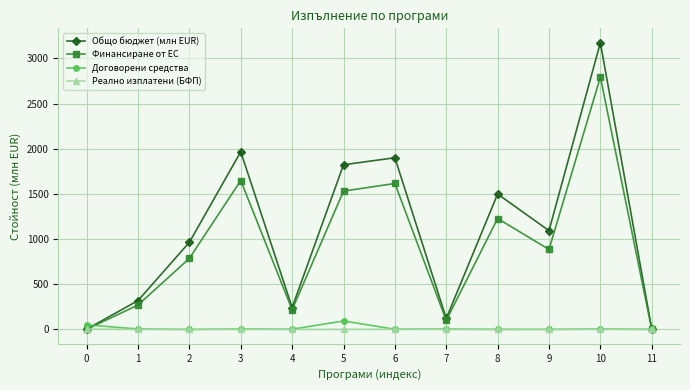

True or false: Договорени средства and Финансиране от ЕС intersect in this chart.

True